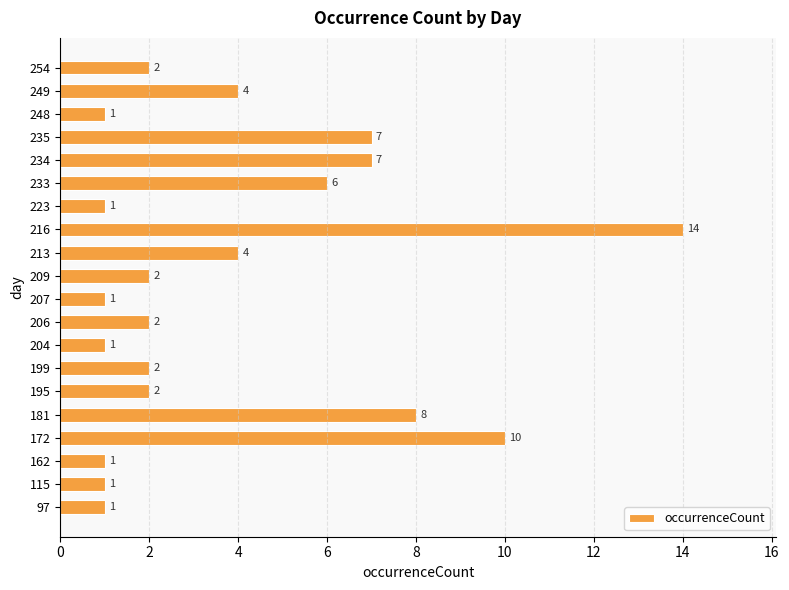

Which category has the highest value across all series?

216